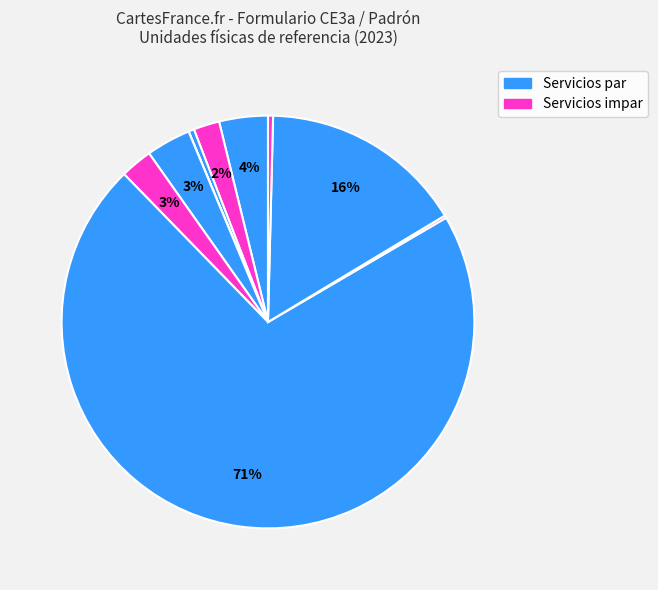

Count the number of slices in the pie.

10